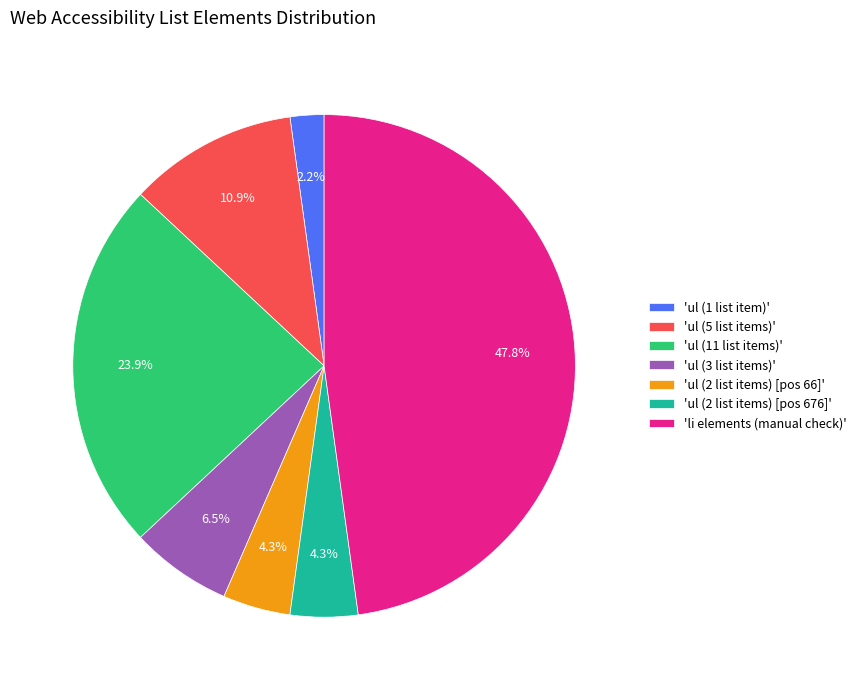

Which category has the smallest portion of the pie?

'ul (1 list item)'